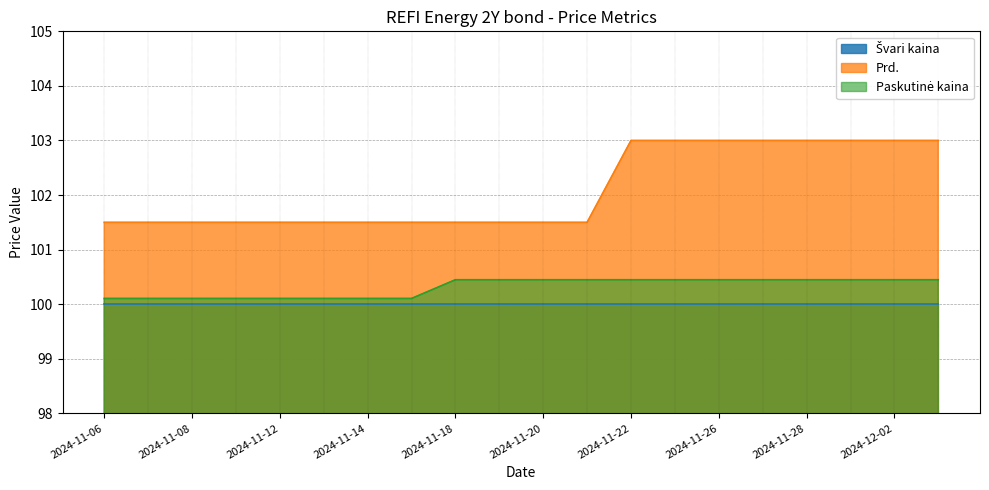

The value of Prd. at 2024-11-06 is 101.5. True or false?

True